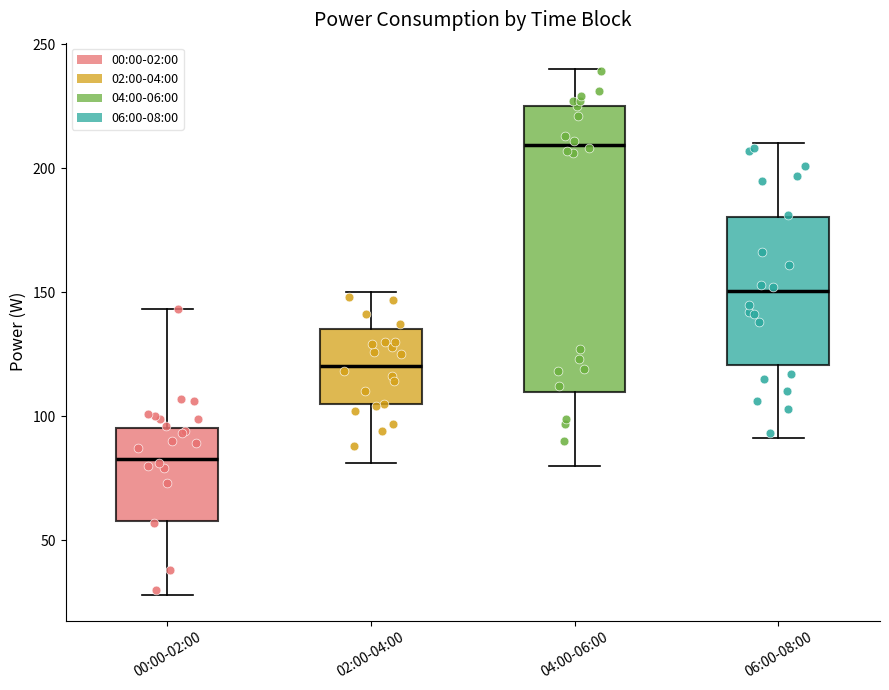

Reading left to right, read every box against the y-axis: the position of its median line, the range the box covers, and the ends of its whiskers. The values are not printed on the chart, so give them approximately, as read against the axis.

00:00-02:00: median 85, box 60 to 95, whiskers 30 to 145
02:00-04:00: median 120, box 105 to 135, whiskers 80 to 150
04:00-06:00: median 210, box 110 to 225, whiskers 80 to 240
06:00-08:00: median 150, box 120 to 180, whiskers 90 to 210